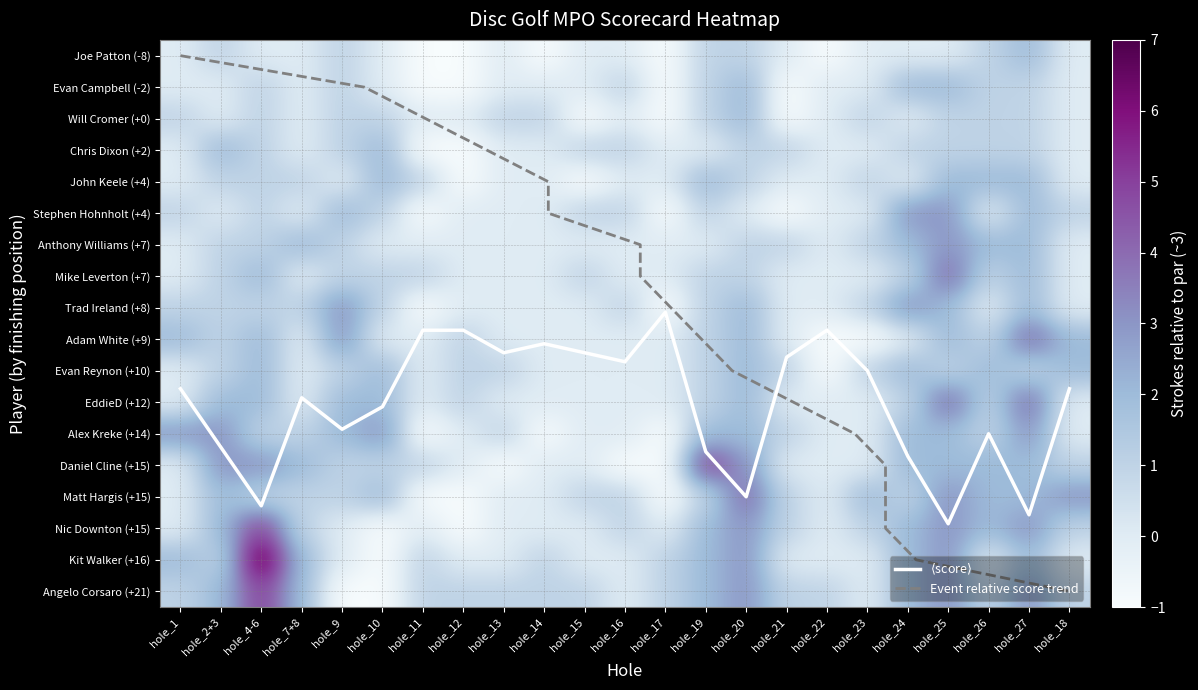

Reading left to right, transcribe all the data shown in this chart.

Joe Patton: 0	1	0	0	1	0	-1	-1	0	-1	0	0	-1	1	1	0	-1	0	0	0	1	2	0
Evan Campbell: 0	0	1	0	1	0	-1	-1	0	0	0	1	-1	1	2	-1	0	0	2	2	1	1	0
Will Cromer: 1	0	1	0	1	1	0	0	1	1	-1	0	-1	1	2	-1	0	1	0	1	1	1	0
Chris Dixon: 0	2	1	0	1	2	-1	-1	0	0	1	1	0	0	1	1	0	0	1	1	1	1	0
John Keele: 0	1	1	1	0	2	1	-1	0	0	-1	0	0	2	1	0	0	1	0	2	2	2	0
Stephen Hohnholt: 1	0	1	0	2	1	-1	0	0	0	1	1	-1	1	0	-1	0	0	3	3	0	2	1
Anthony Williams: 0	1	1	2	1	0	0	0	0	0	0	0	0	0	1	1	0	1	2	3	2	2	0
Mike Leverton: 0	1	2	0	1	1	1	0	0	0	1	0	0	1	1	0	0	0	1	4	1	2	0
Trad Ireland: 1	1	1	1	3	1	-1	0	0	0	0	1	-1	1	2	0	0	1	3	2	0	2	0
Adam White: 2	1	2	0	3	0	0	1	0	0	0	0	0	1	2	0	-1	-1	0	2	1	4	2
Evan Reynon: 0	1	2	0	1	2	0	1	1	0	0	0	0	1	2	1	-1	1	2	1	2	1	2
EddieD: 0	2	2	0	2	2	0	1	0	0	0	0	0	1	2	0	0	0	1	4	1	4	0
Alex Kreke: 3	3	1	1	2	3	-1	0	1	-1	0	0	-1	2	2	1	0	0	2	2	1	3	0
Daniel Cline: 0	3	3	2	1	1	1	0	-1	0	0	-1	-1	5	3	0	0	0	2	2	2	2	1
Matt Hargis: 0	2	1	1	1	2	-1	-1	0	0	1	1	-1	1	4	1	0	2	1	3	2	2	3
Nic Downton: 0	2	5	1	0	-1	0	-1	0	0	0	1	0	2	3	1	0	1	2	3	2	3	1
Kit Walker: 2	1	7	2	0	-1	1	0	0	1	0	0	1	2	3	0	0	0	2	3	0	2	0
Angelo Corsaro: 1	2	5	2	-1	-1	1	1	1	1	1	0	1	2	3	1	1	0	2	3	1	3	1